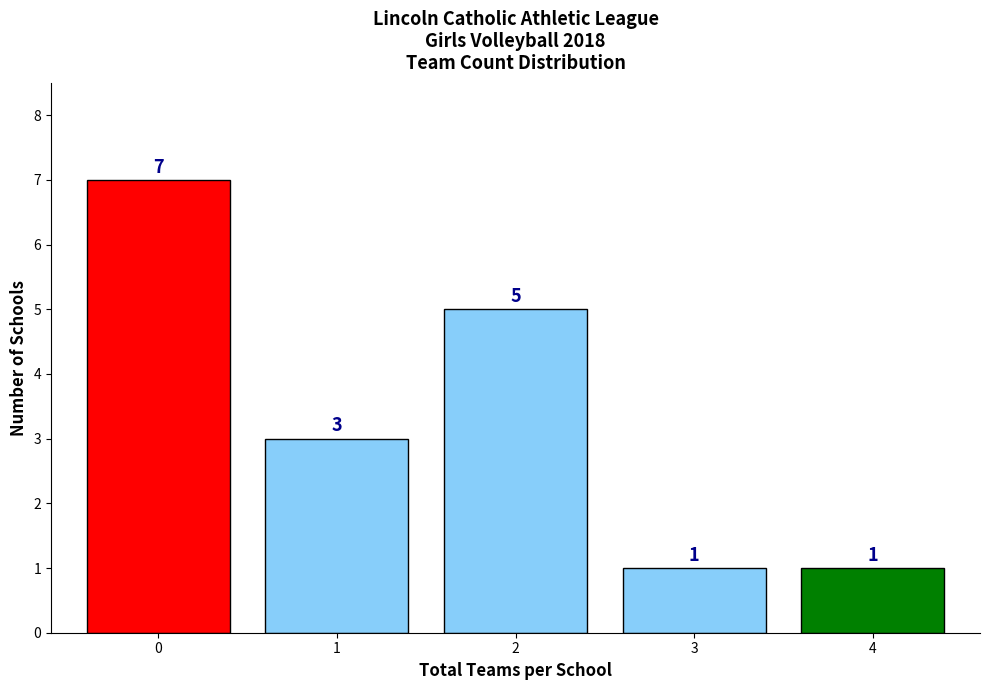

Reading left to right, extract all data points from this chart.

7	3	5	1	1